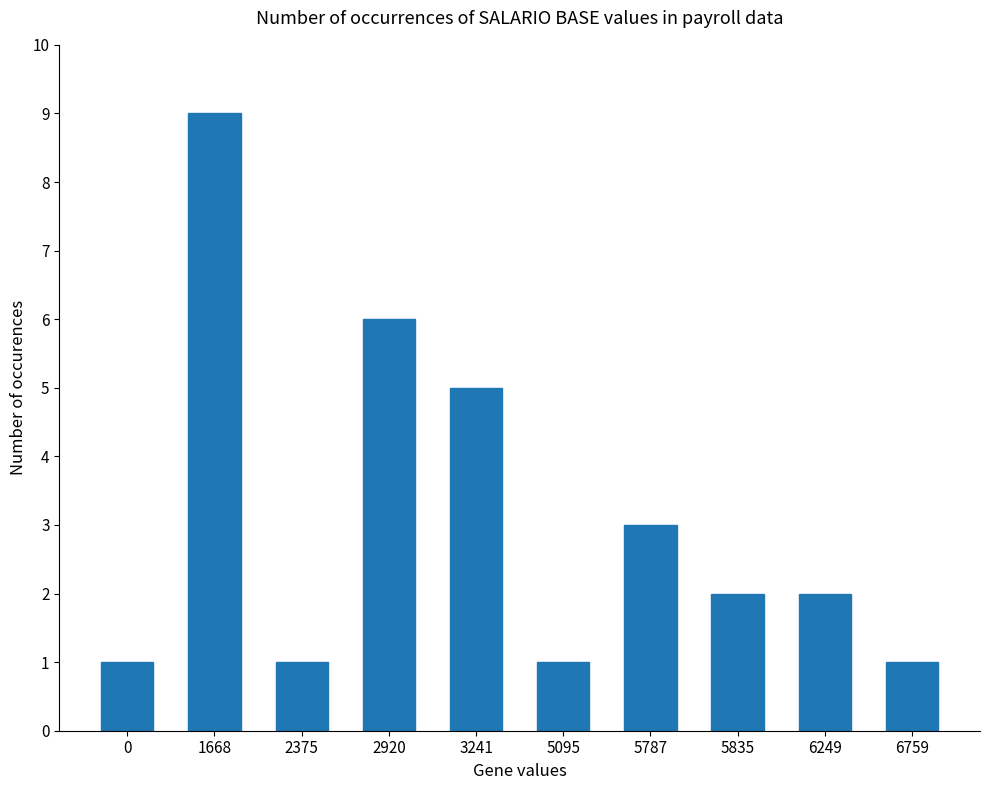

What is the change in value from 0 to 5835?

+1